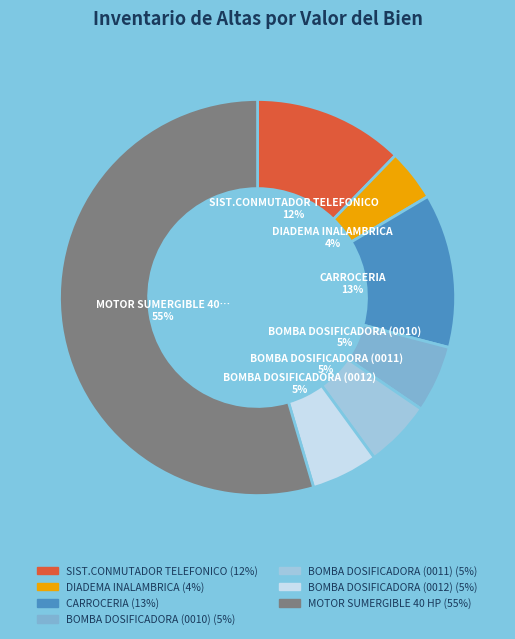

To the nearest percent, what is the average slice percentage?

14%